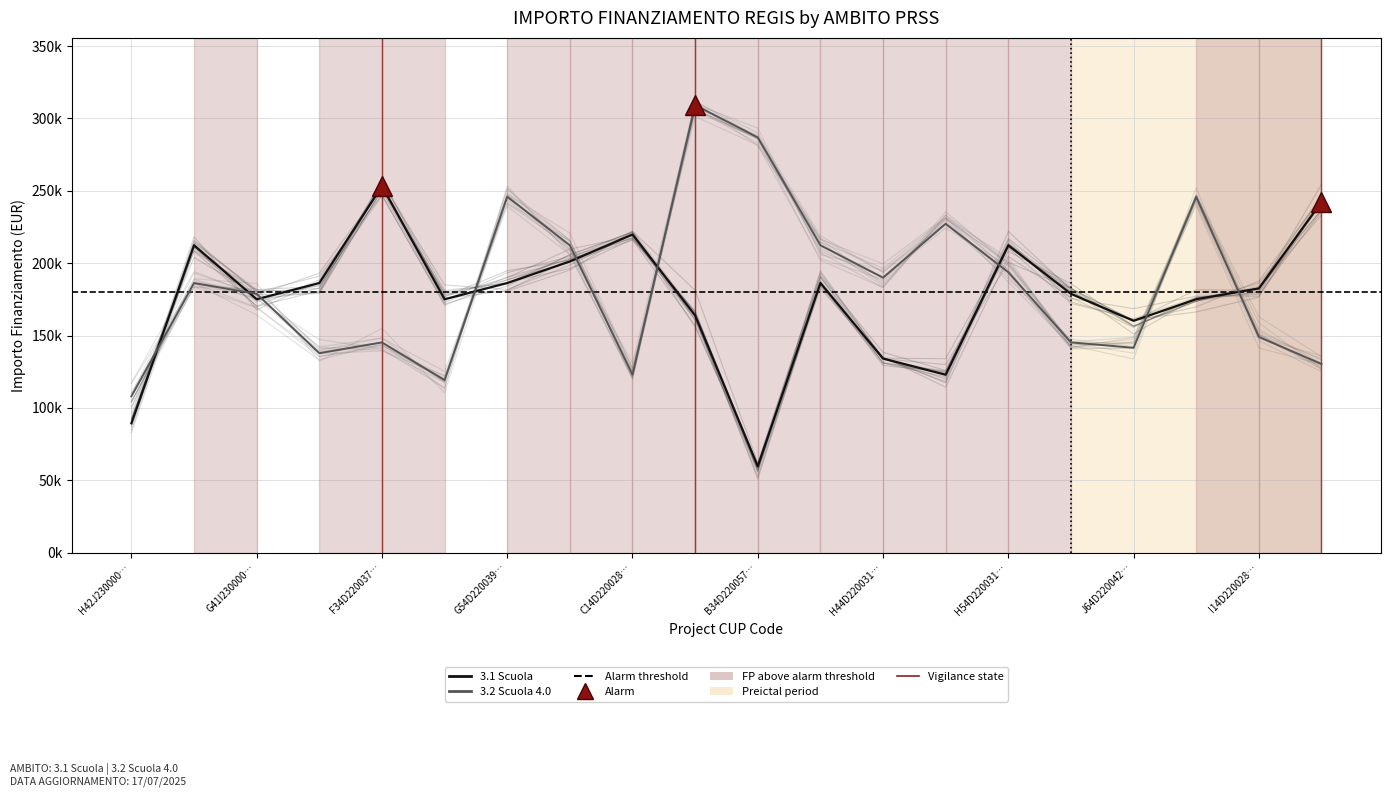

The 3.1 Scuola series shows 82843.5 at I44D23000140006. True or false?

False